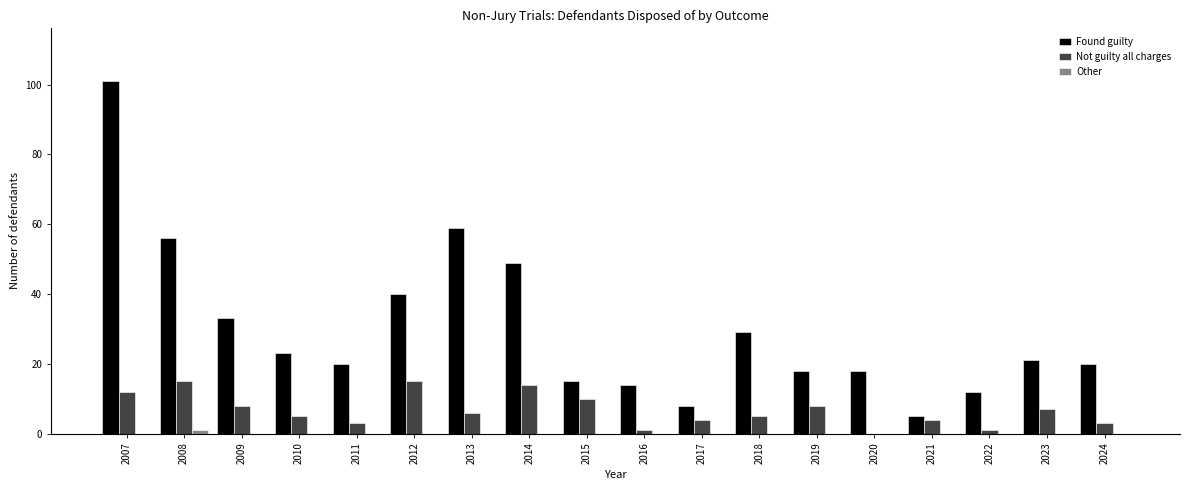

What is the sum of the Found guilty values at 2020 and 2023?

39